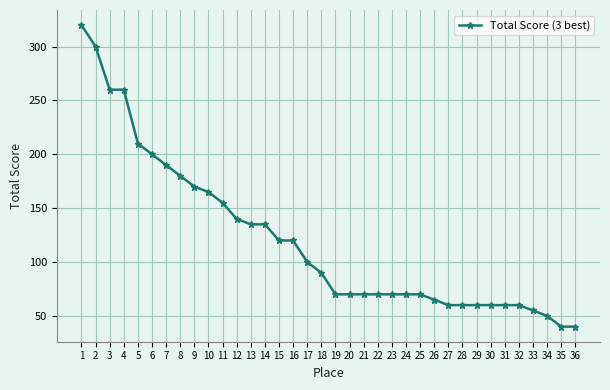

What is the approximate value at 9?

170